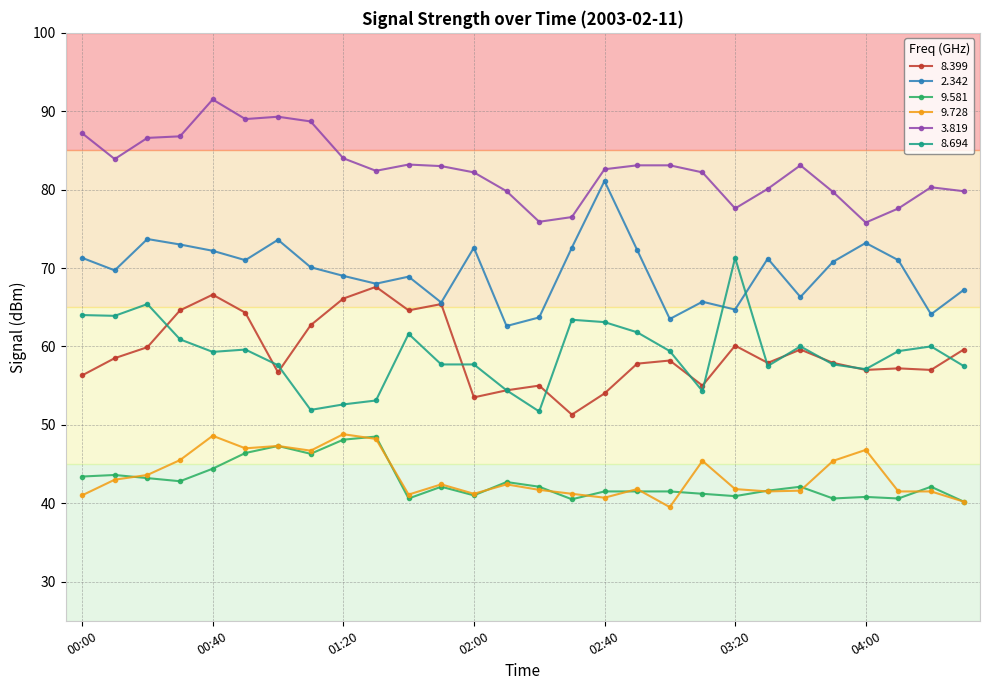

What is the value of the 9.581 point at the 20th from the left?

41.2